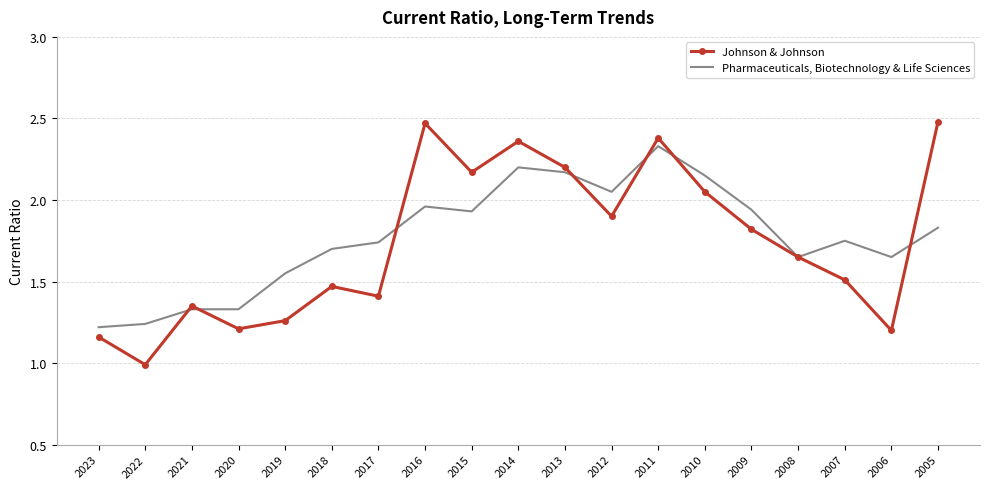

What are all the series names shown in the legend?

Johnson & Johnson, Pharmaceuticals, Biotechnology & Life Sciences